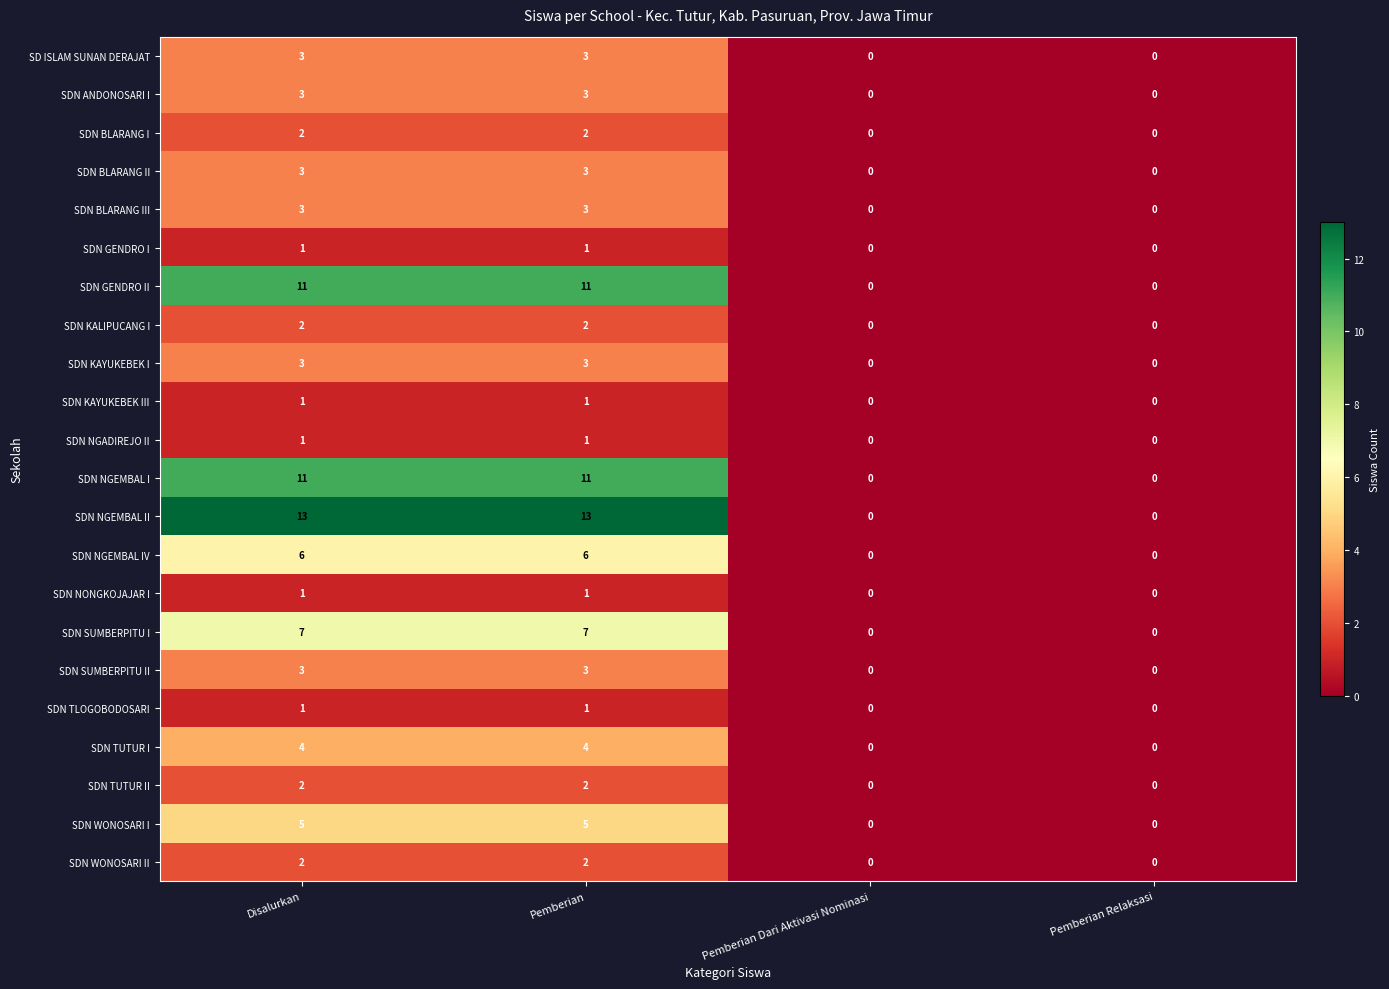

Read the SDN NGEMBAL IV value at Disalurkan.

6